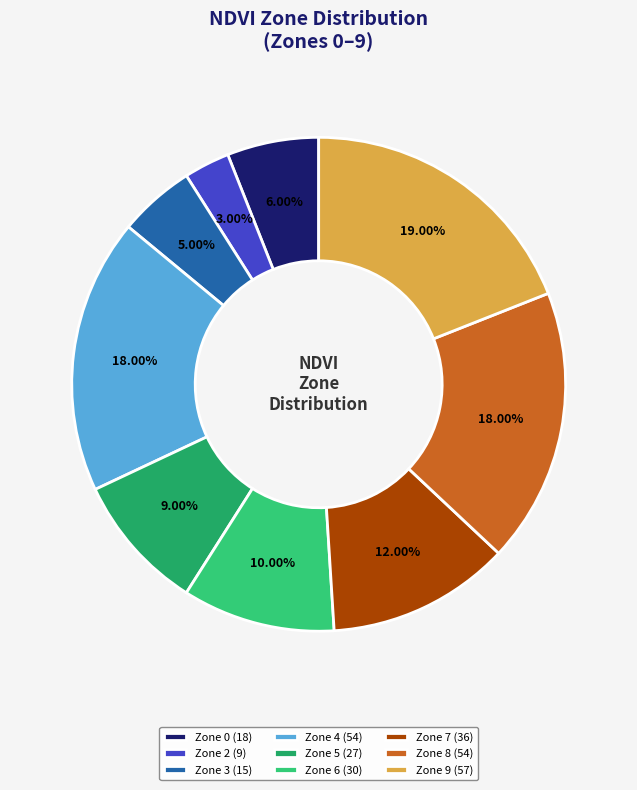

The Zone 2 slice represents 3% of the pie. True or false?

True